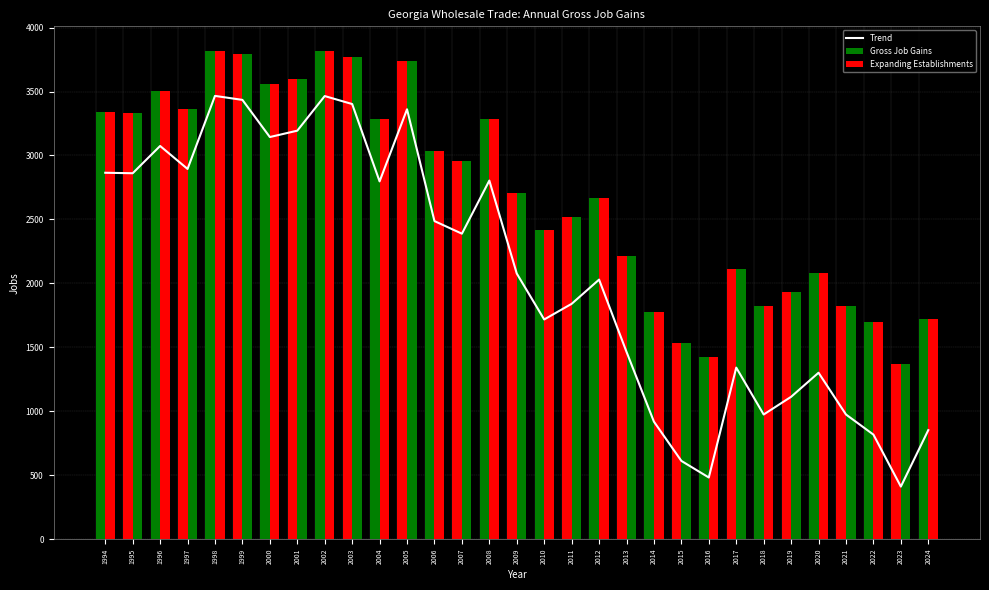

How many categories are shown in the chart?

31